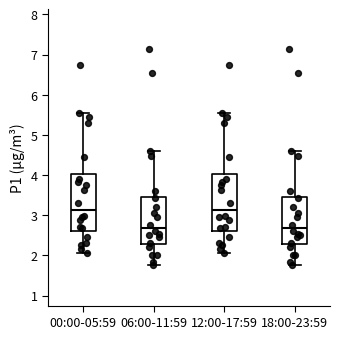

Where does the upper whisker of the box for 12:00-17:59 end on the y-axis? The values are not printed on the chart, so give them approximately, as read against the axis.

5.6